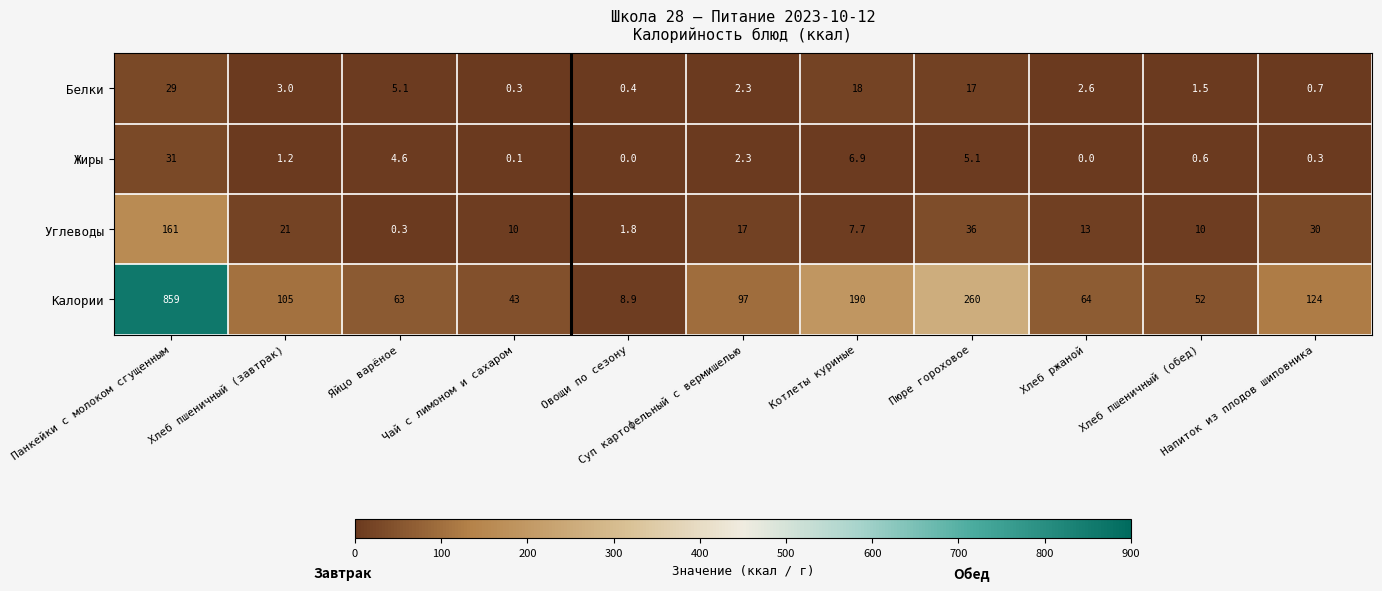

What is the difference between the maximum and minimum values in the Углеводы series?

160.7